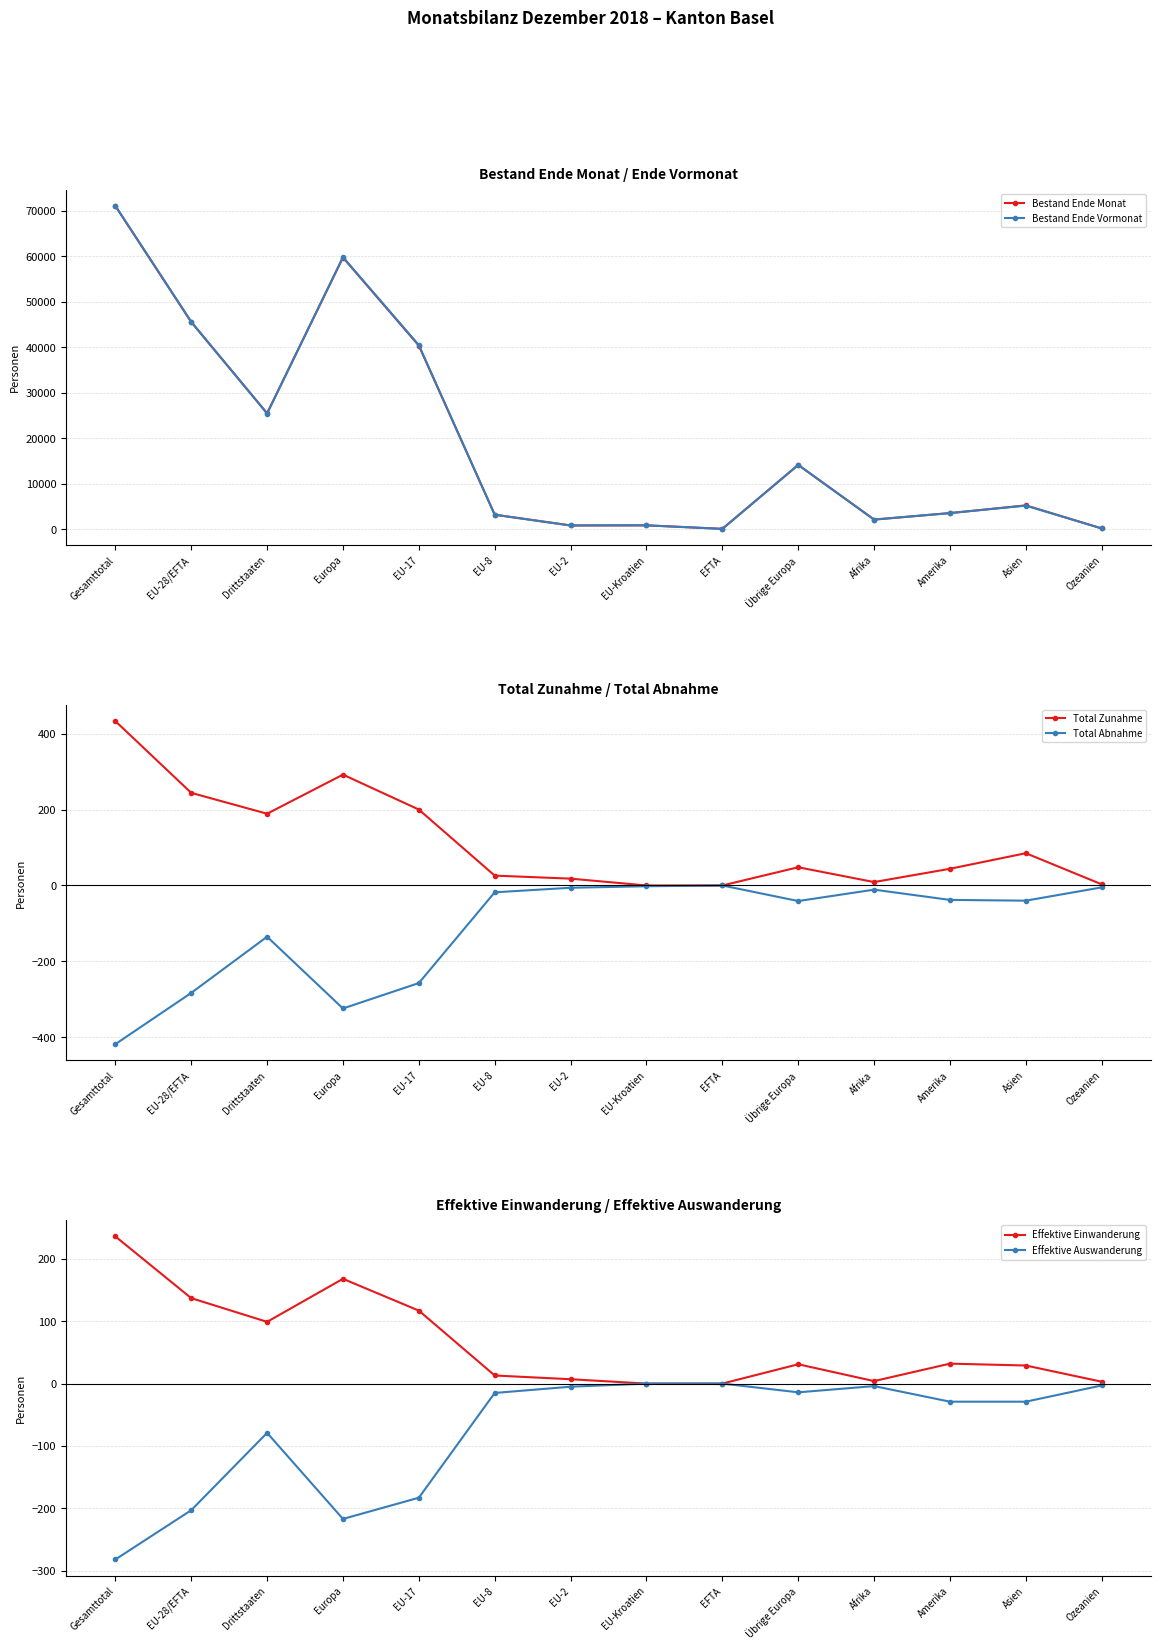

At which category is the sum across all series the highest?

Gesamttotal